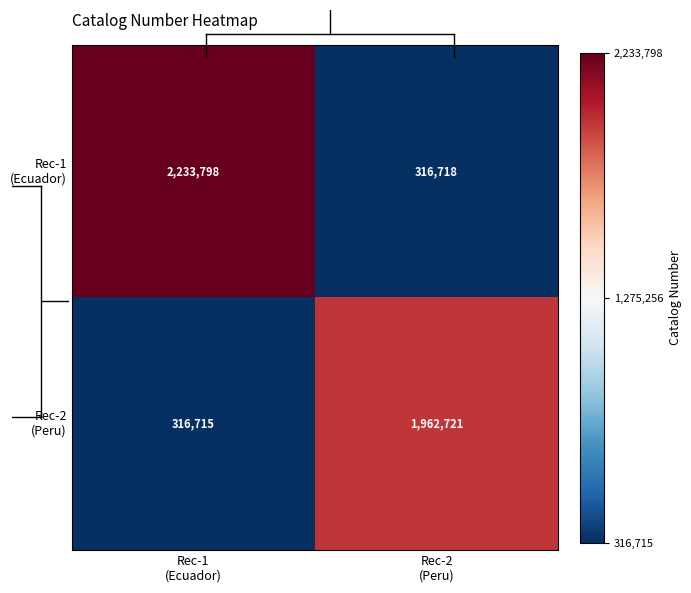

What is the maximum value shown in the chart?

2233798